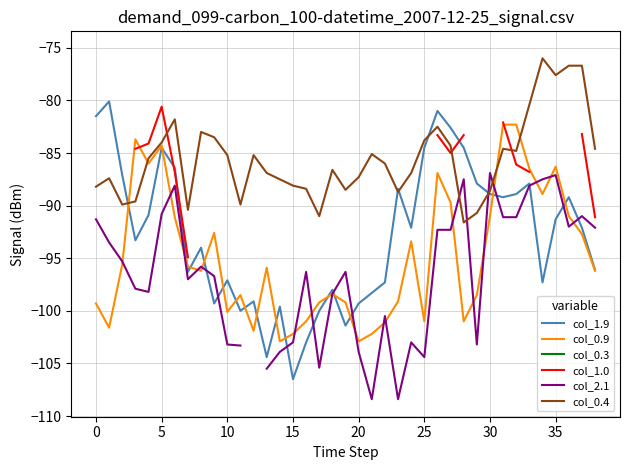

What is the label of the 21st point from the right?

18